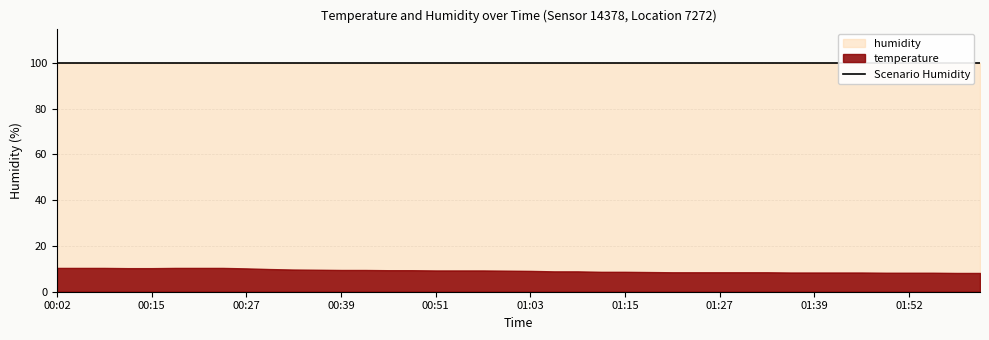

True or false: humidity and temperature cross at least once.

False